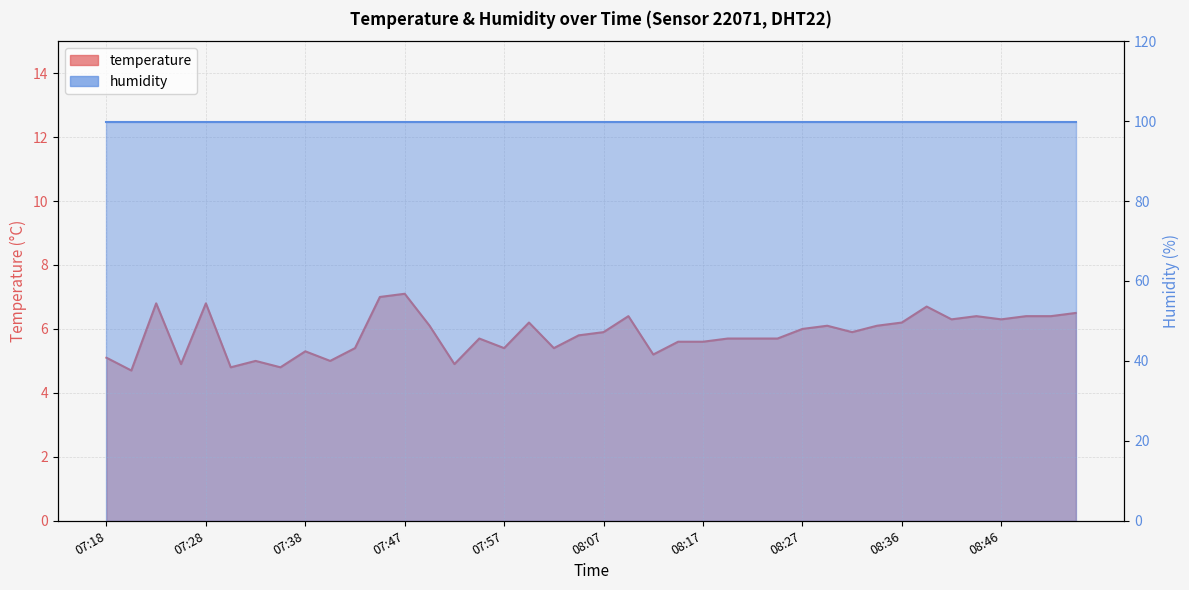

The value at 07:33 is 2.9. True or false?

False